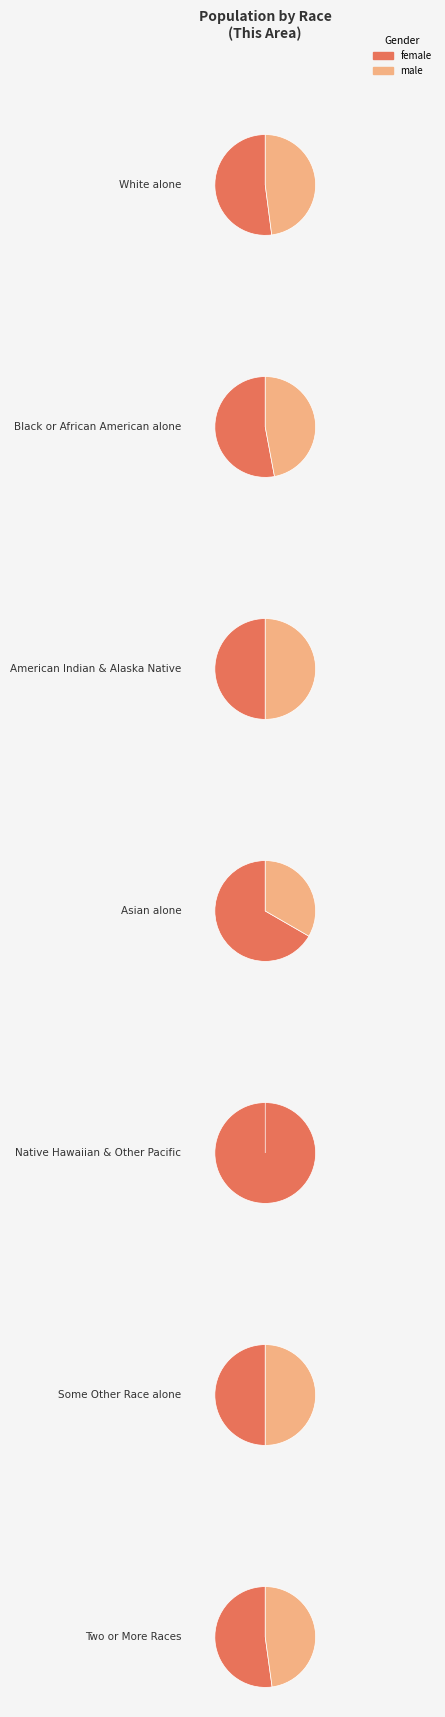

What is the total percentage of Two or More Races and White alone?

98.5%